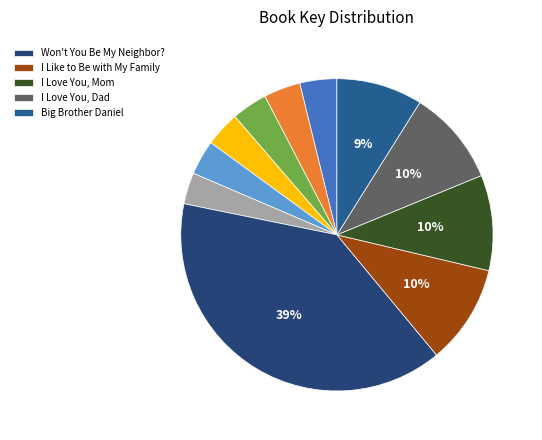

Rank the categories by value from highest to lowest.

Won't You Be My Neighbor?, I Like to Be with My Family, I Love You, Dad, I Love You, Mom, Big Brother Daniel, I Love My Mommy, Cody Is a Big Brother, Good Night, JJ, JJ's Busy Day, Very CoComelon Christmas!, You Be You!